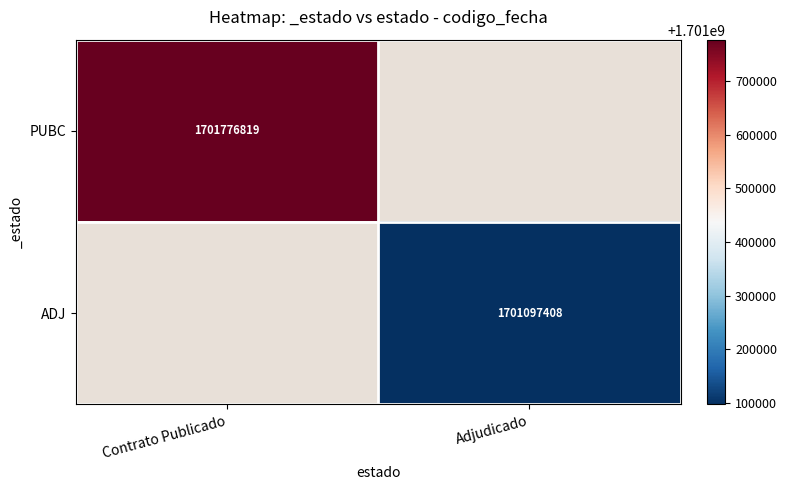

Is it true that PUBC equals 2395840473 at Contrato Publicado?

False